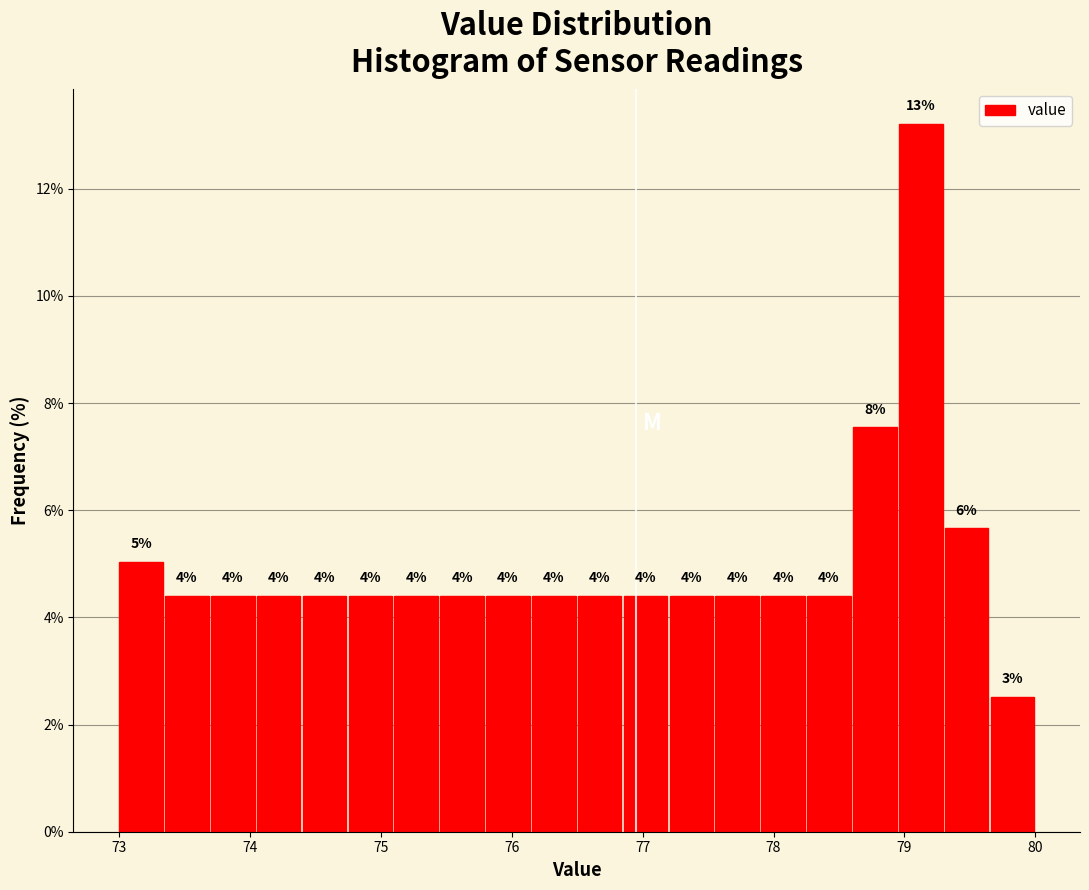

Read against the x-axis, roughly where is the centre of the tallest bar?

79.1